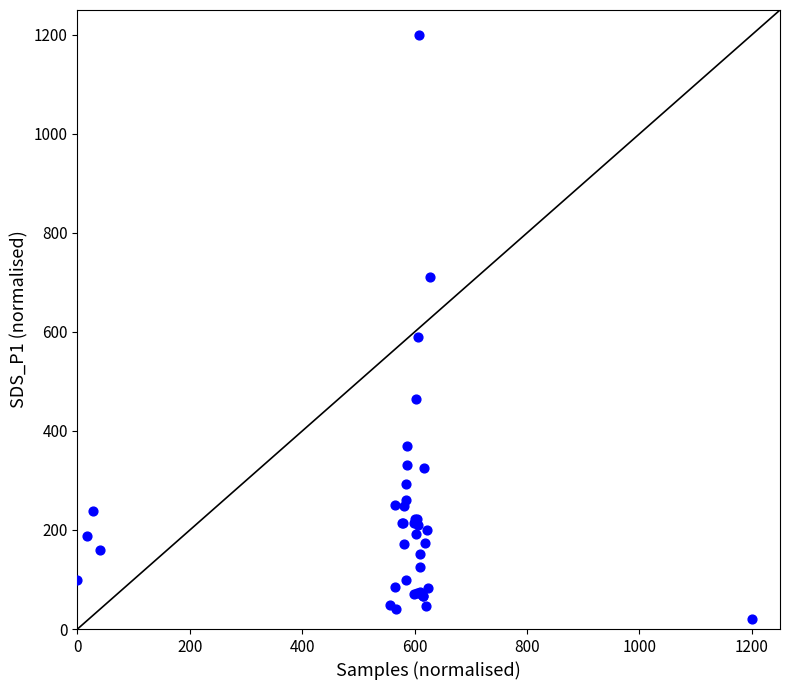

What Y value in the scatter plot is closest to 610?

588.8